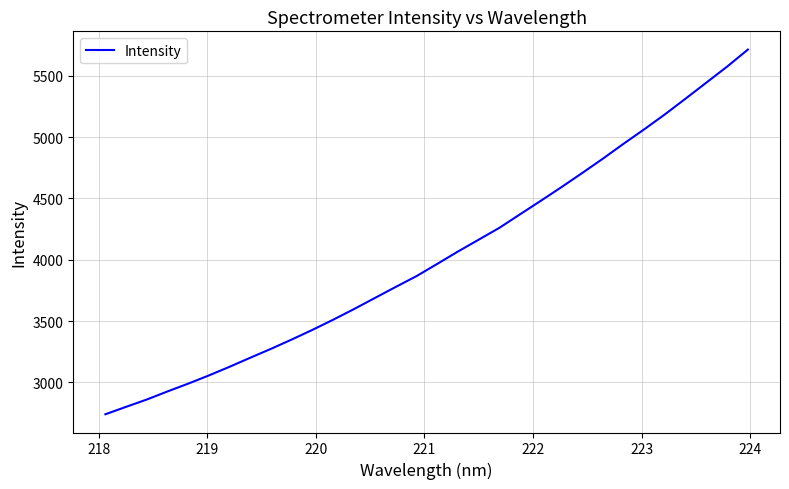

What is the maximum value shown in the chart?

5713.6